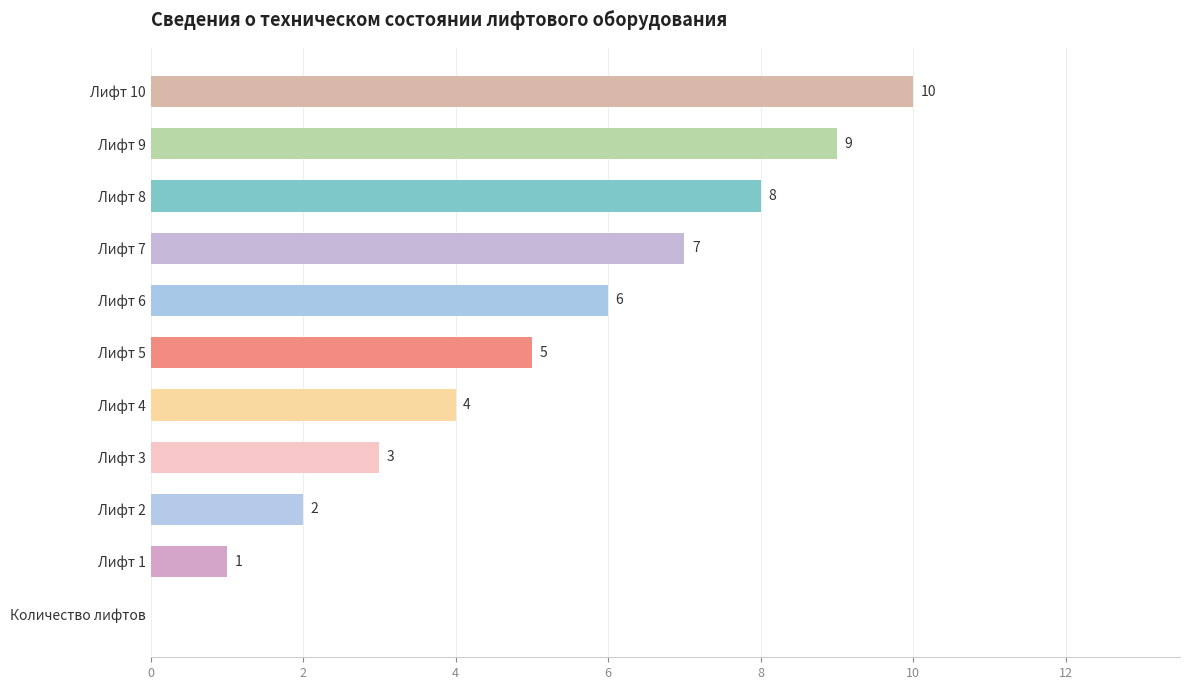

How many values are between 2 and 8?

7